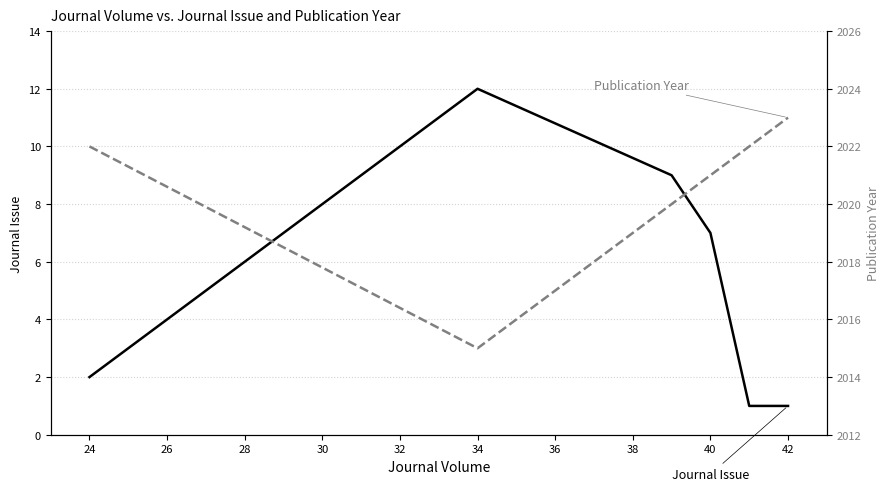

True or false: Publication Year has a value of 1293 at 24.

False